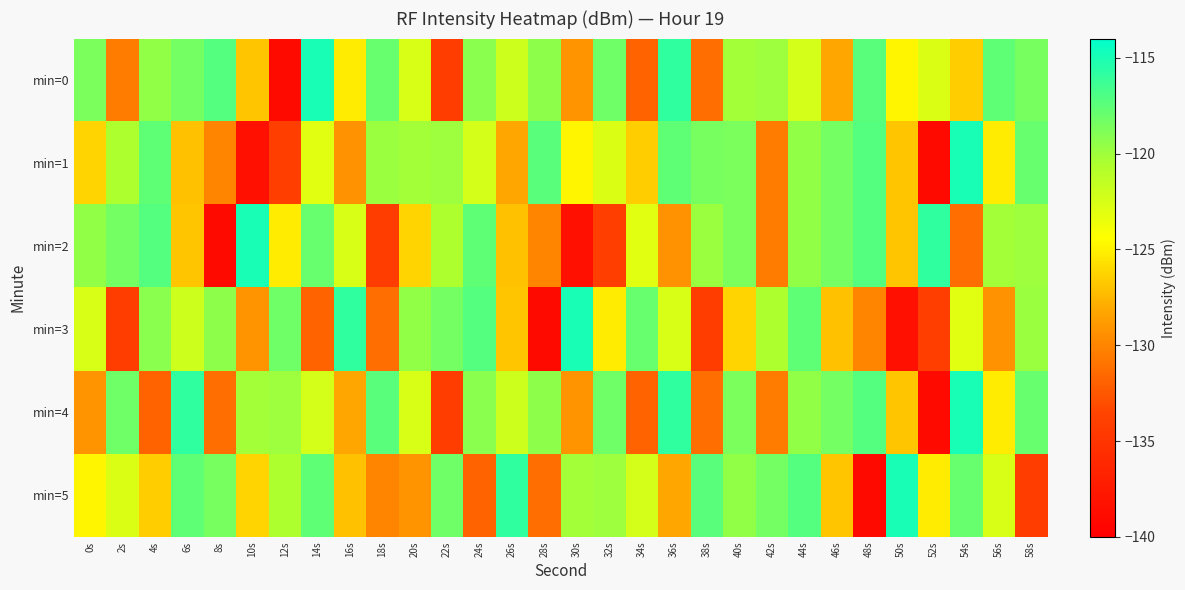

Which label corresponds to the smallest value in the chart?

12s